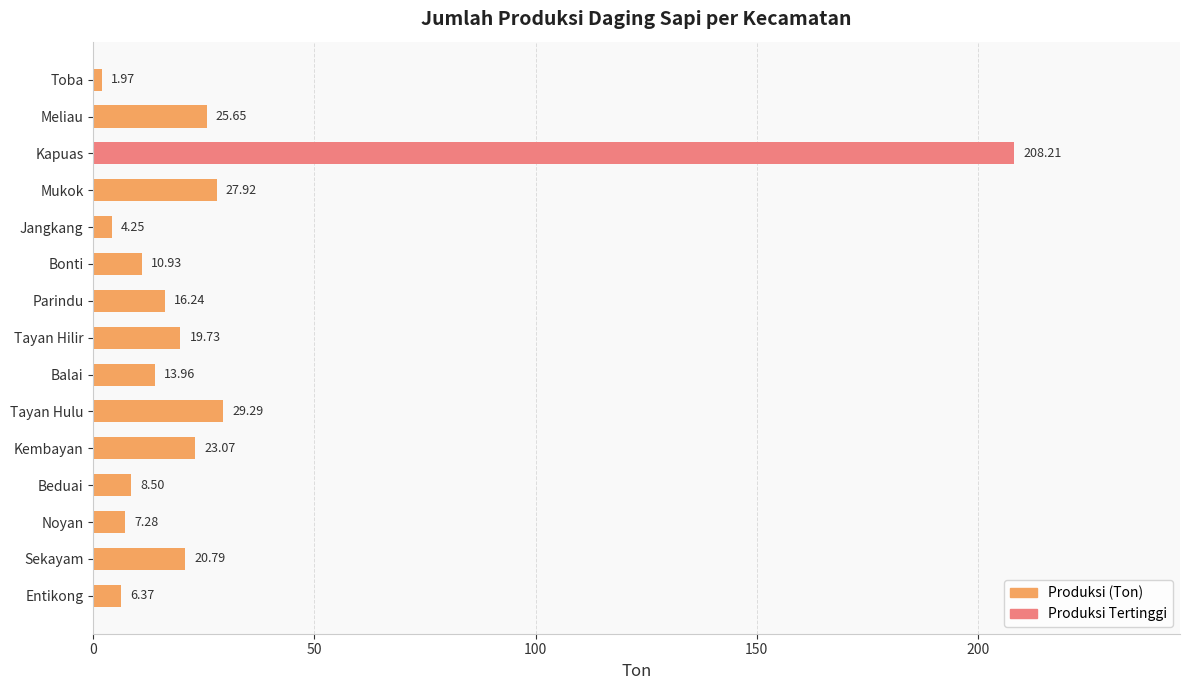

What is the label of the 13th bar from the top?

Noyan